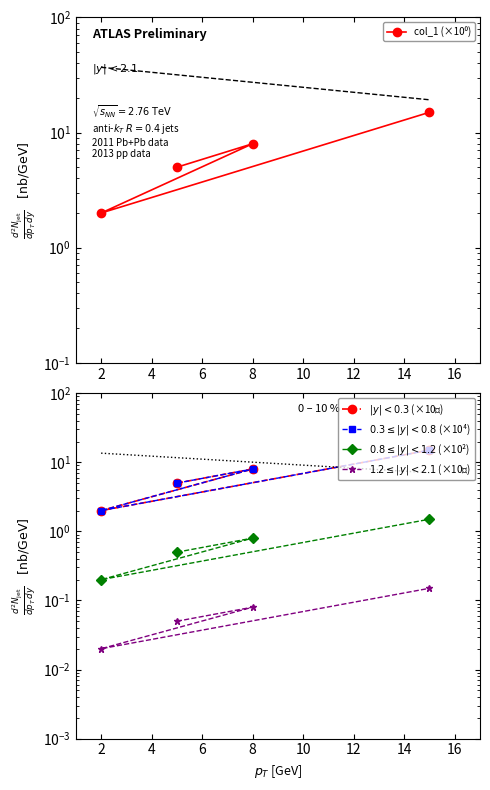

Reading left to right, transcribe all the data shown in this chart.

col_1 (×10⁰): 5.0	8.0	2.0	15.0
$|y| < 0.3$ (×10⁰): 5.0	8.0	2.0	15.0
$0.3 \leq |y| < 0.8$ (×10⁴): 5.0	8.0	2.0	15.0
$0.8 \leq |y| < 1.2$ (×10²): 0.5	0.8	0.2	1.5
$1.2 \leq |y| < 2.1$ (×10⁰): 0.1	0.1	0.0	0.1